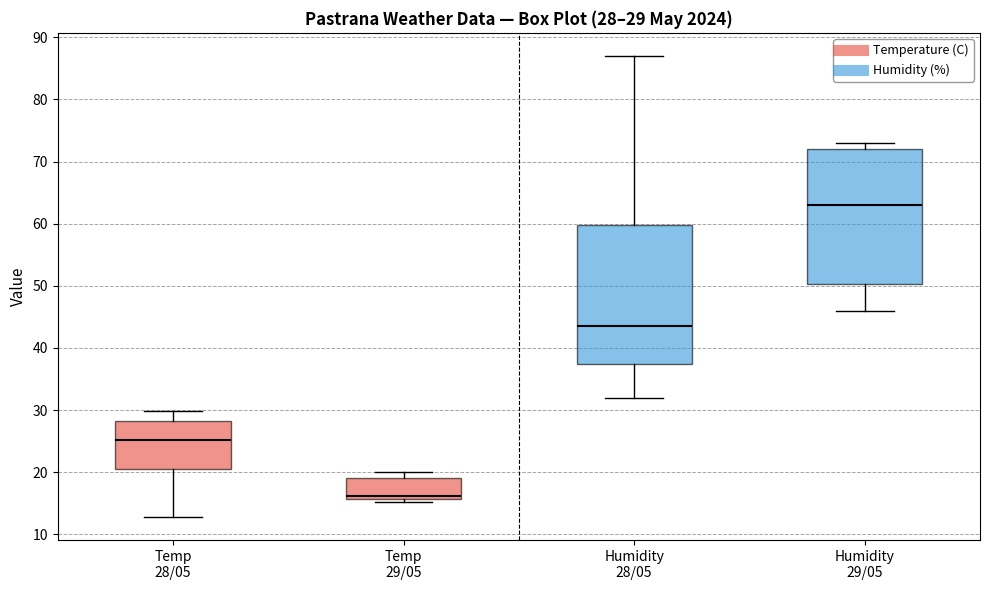

Which box's median line is the lowest?

Temp 29/05